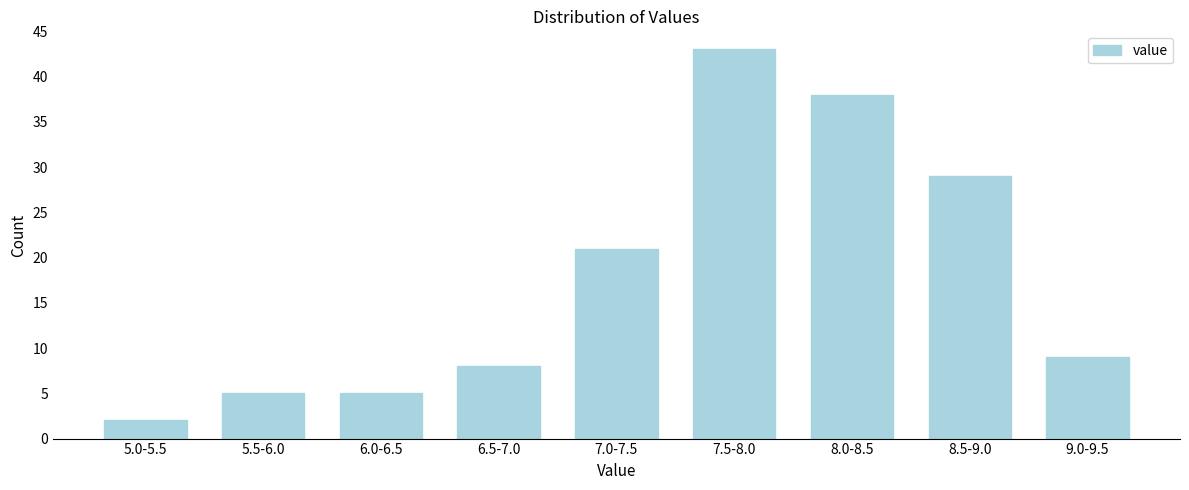

Reading left to right, what are all the values shown in this chart?

5.0-5.5=2	5.5-6.0=5	6.0-6.5=5	6.5-7.0=8	7.0-7.5=21	7.5-8.0=43	8.0-8.5=38	8.5-9.0=29	9.0-9.5=9